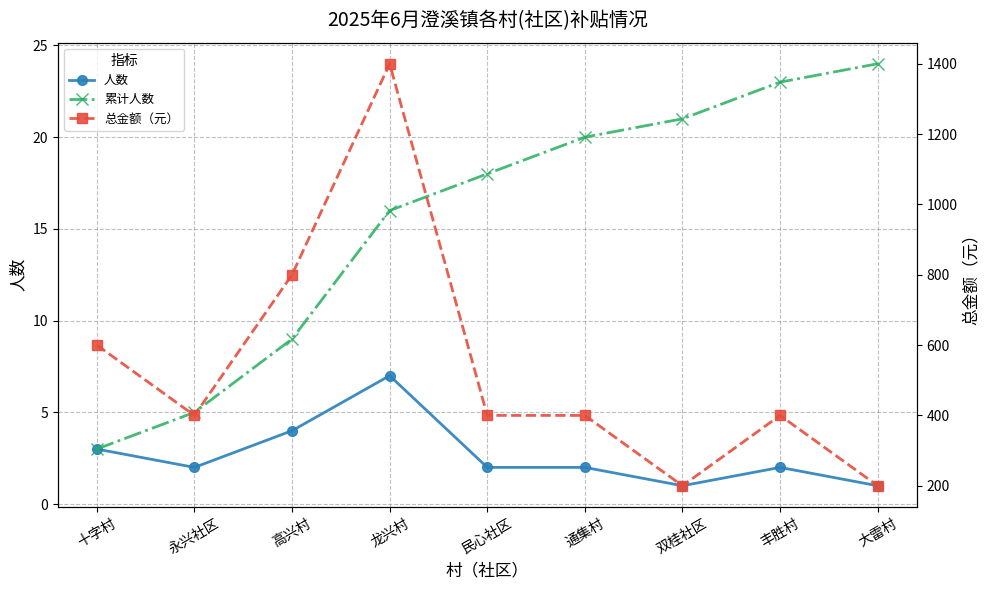

True or false: 累计人数 and 总金额（元） intersect in this chart.

False